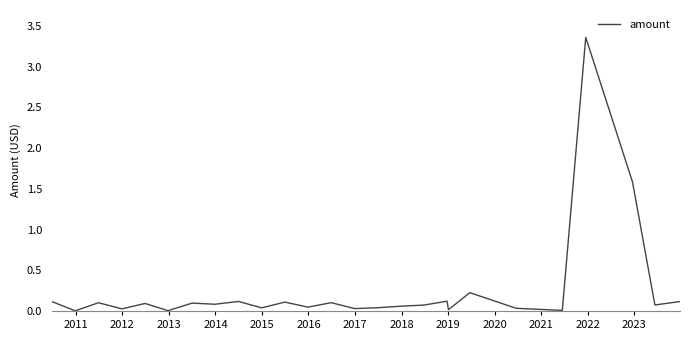

Does the chart have visible grid lines?

No